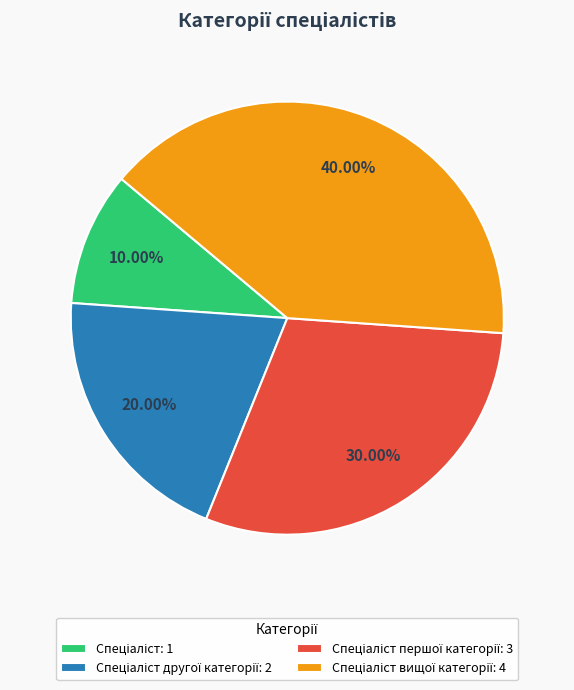

Is there a majority slice in this chart?

No